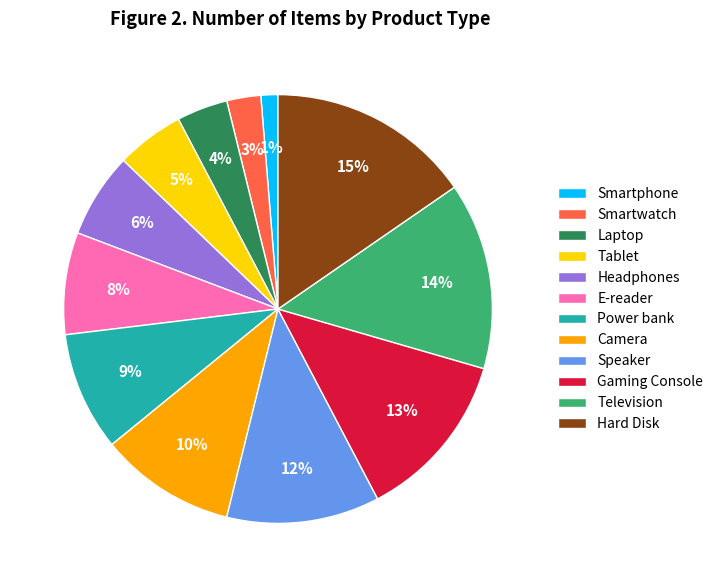

Between Tablet and Power bank, which is larger?

Power bank